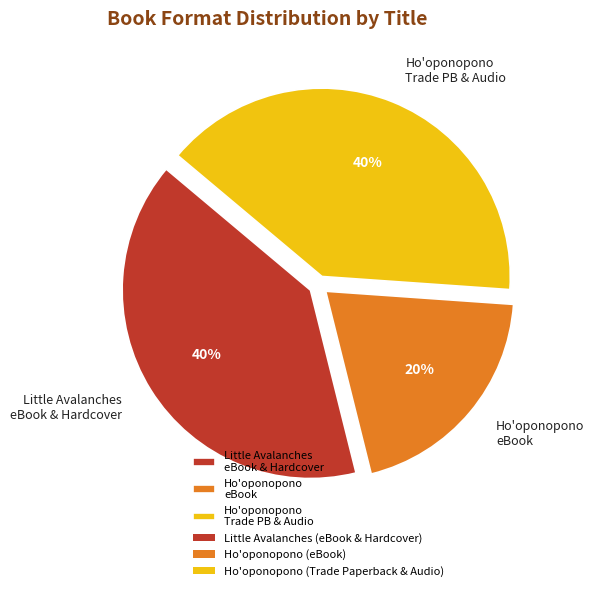

Count the number of slices in the pie.

3